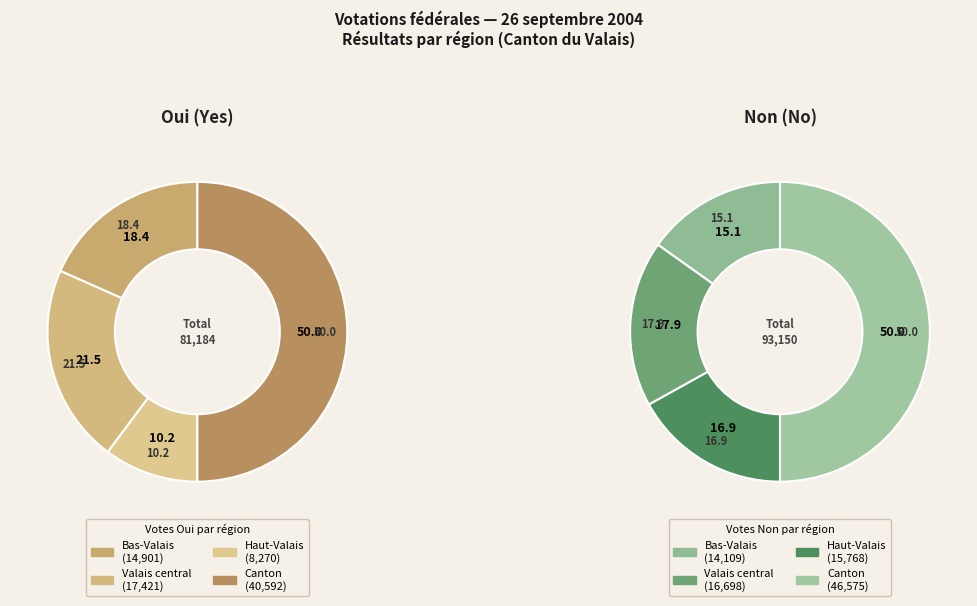

How many slices are in this pie chart?

4